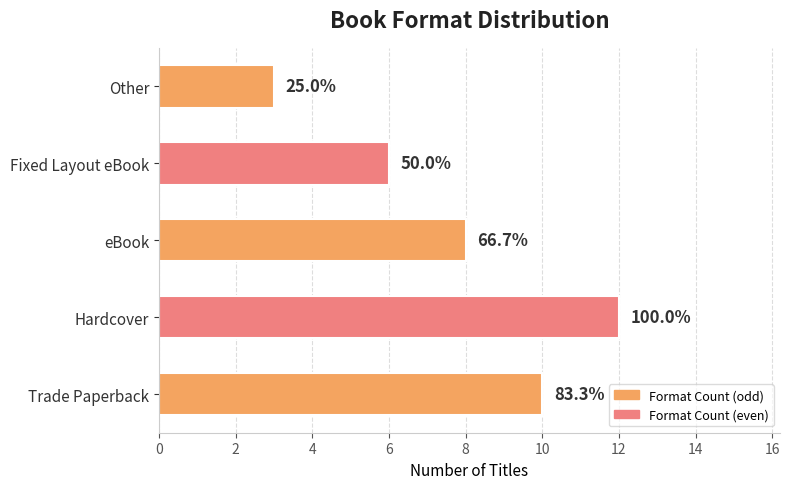

How many bars are there in total?

5